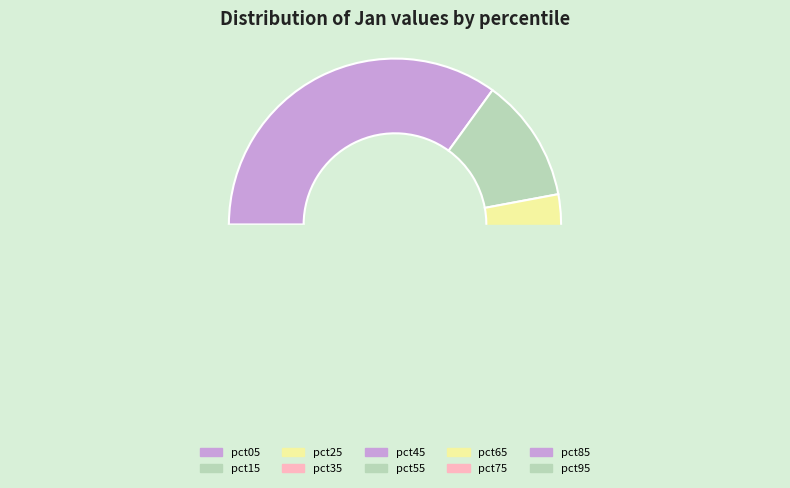

Is pct95 the majority of the pie?

No